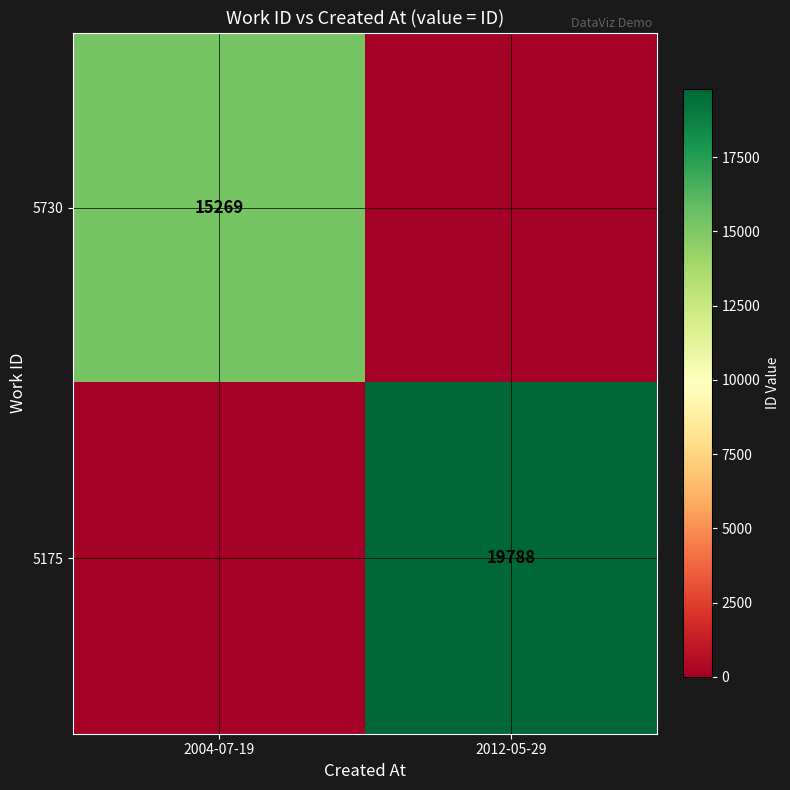

Is the value of 5175 at 2012-05-29 greater than the value of 5730 at 2004-07-19?

Yes